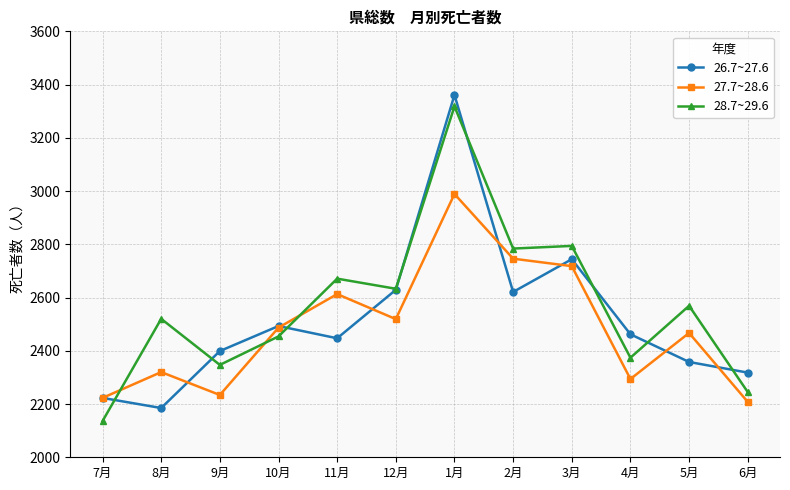

Which category has the highest value across all series?

1月